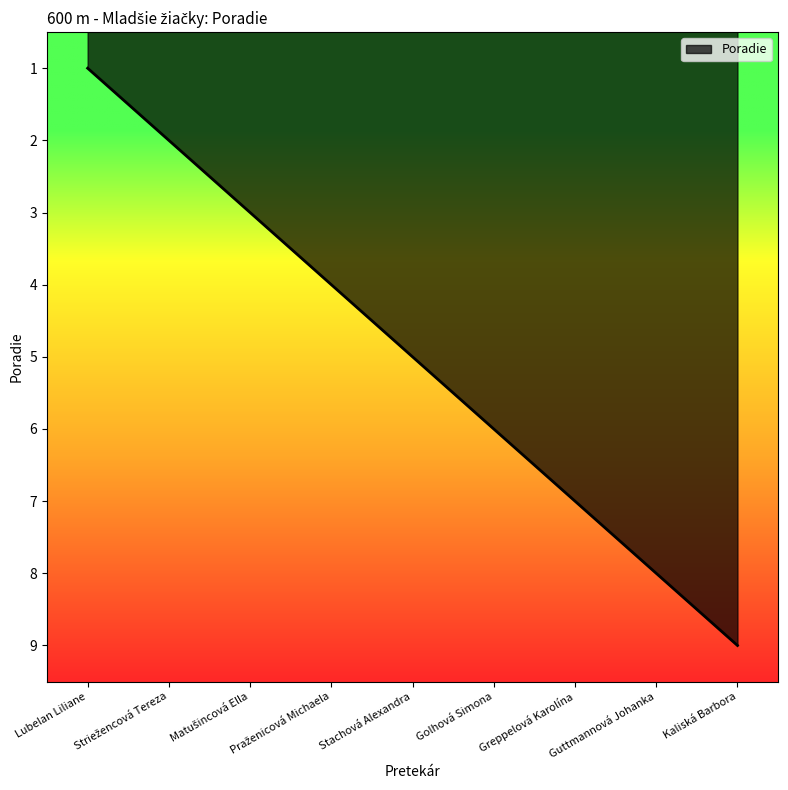

Does the chart have visible grid lines?

No